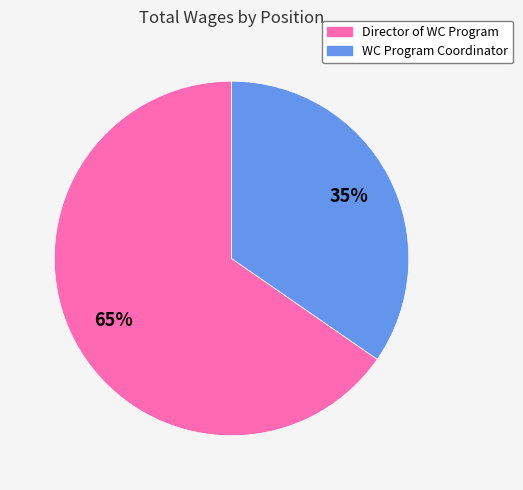

Does any single category account for the majority?

Yes